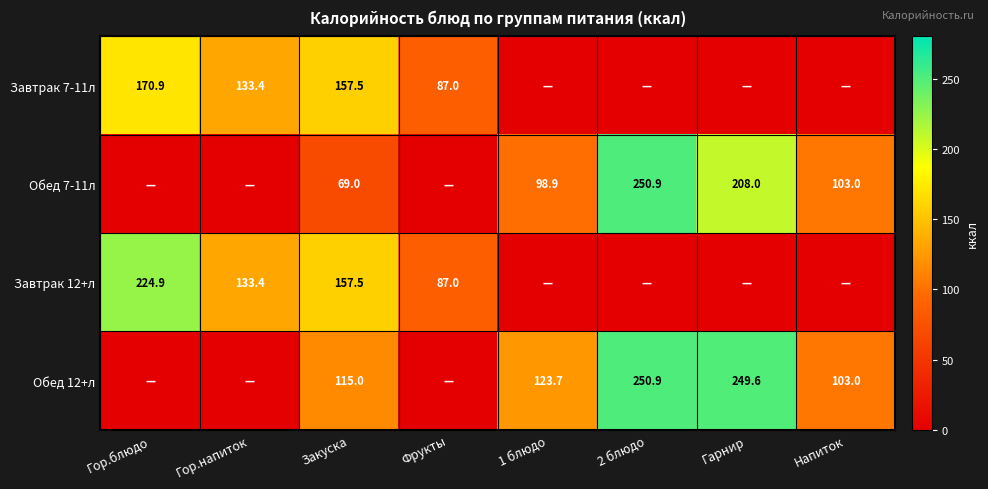

What is the total value across all series at Закуска?

499.0